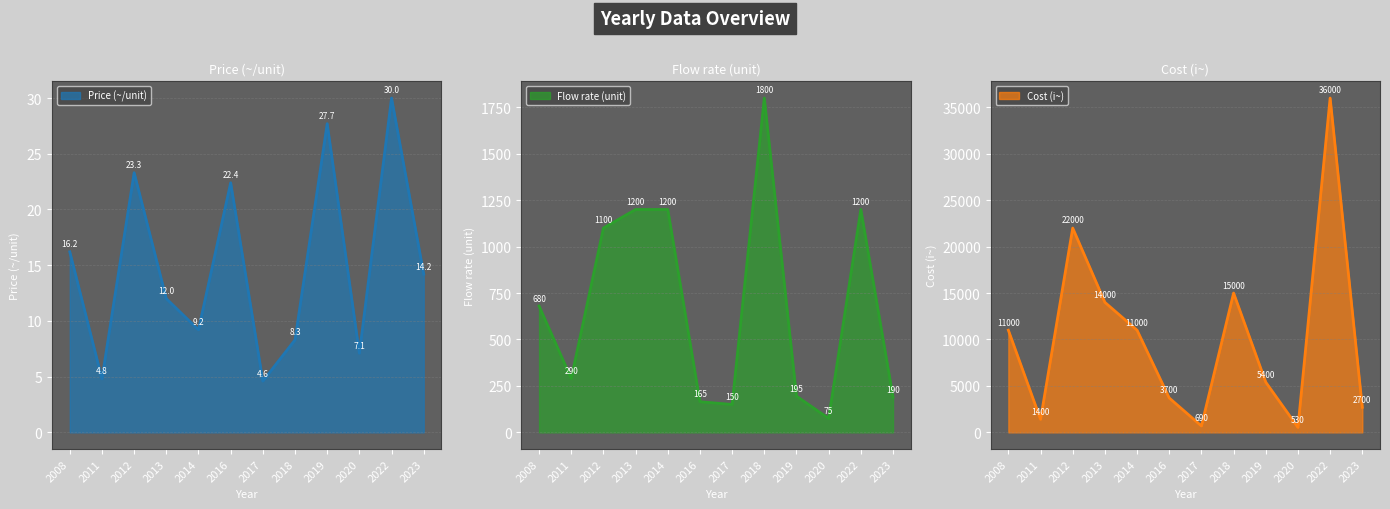

Count the number of categories in the chart.

12